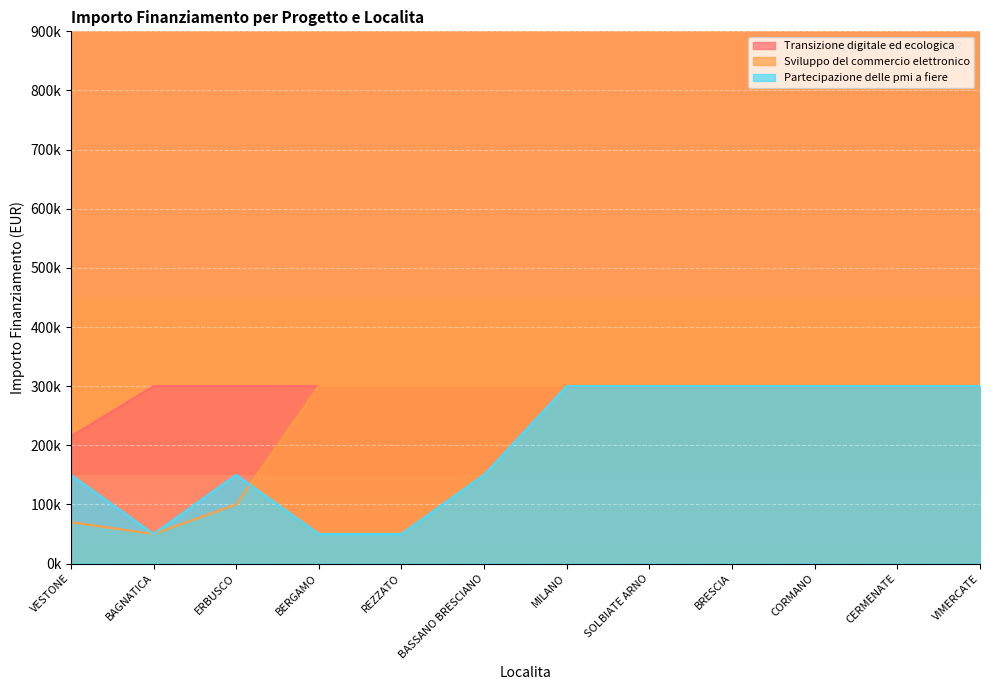

What is the difference between the maximum and minimum values in the Sviluppo del commercio elettronico series?

250000